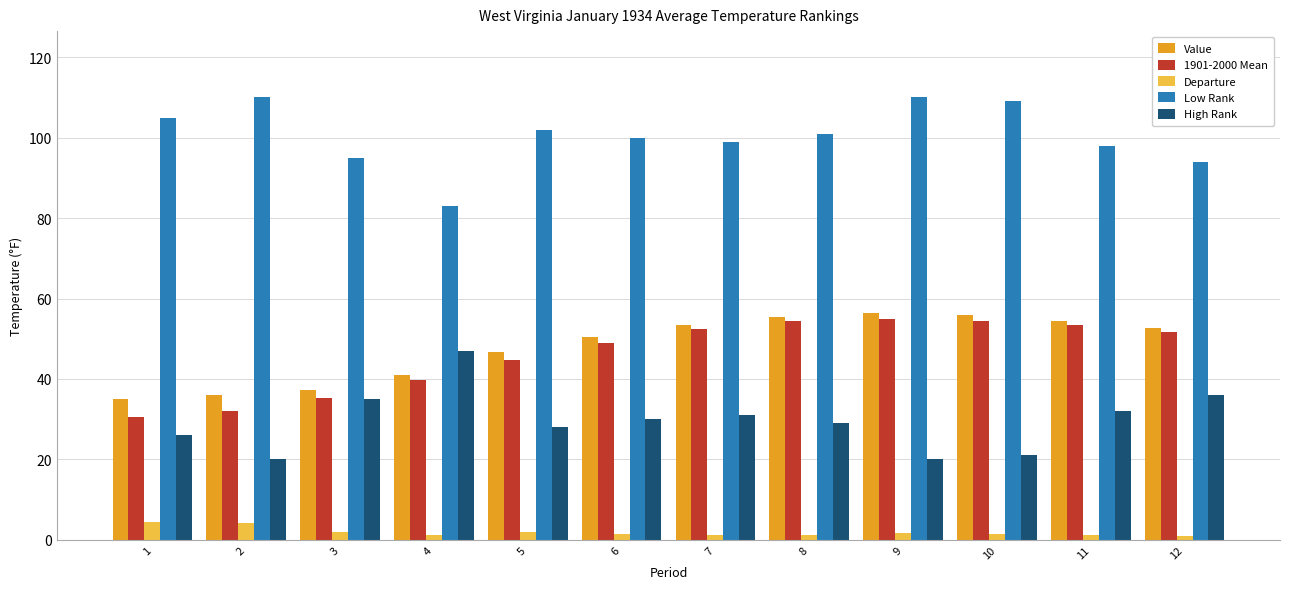

Is it true that 1901-2000 Mean equals 31.9 at 2?

True